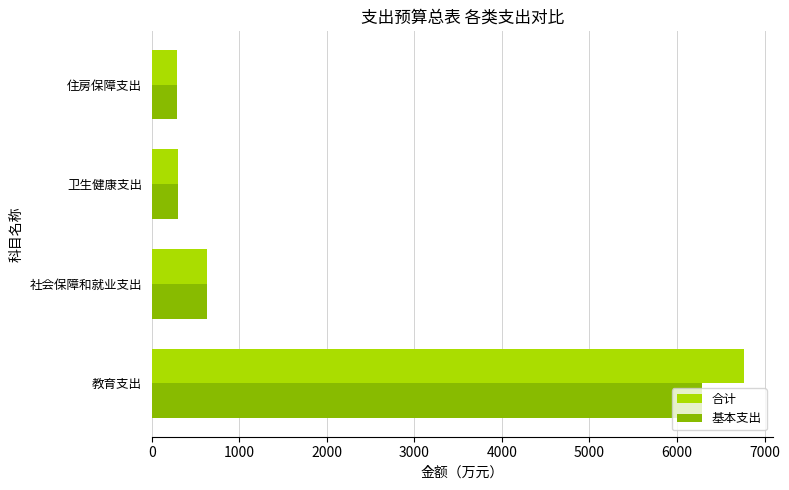

Read the 合计 value at 教育支出.

6760.1